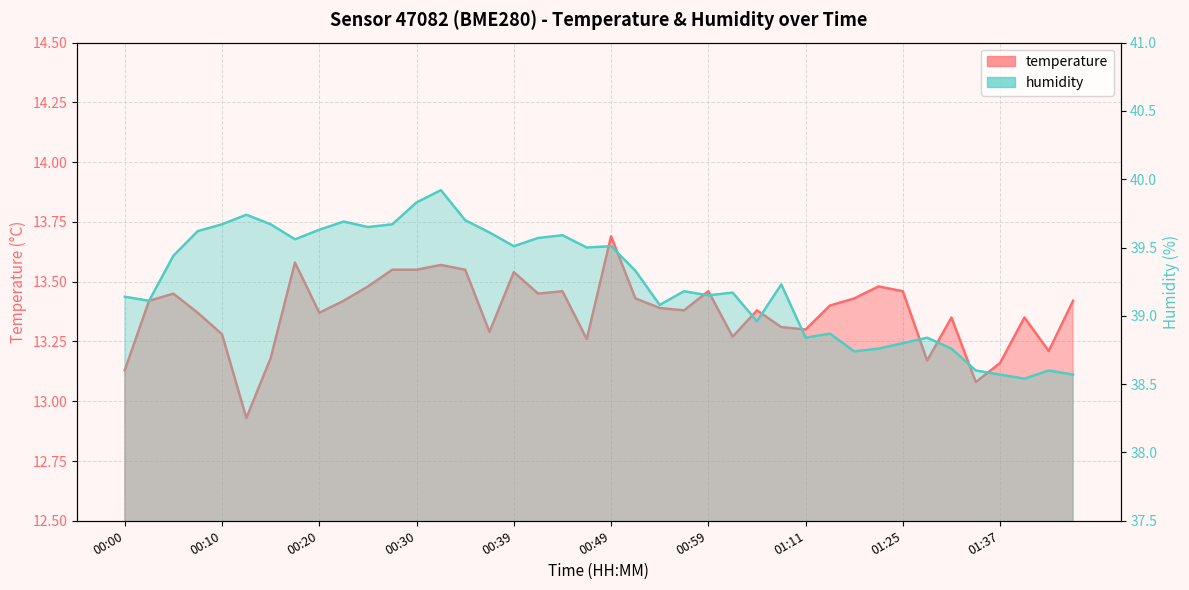

Which has a higher value, 00:42 or 00:22?

00:42